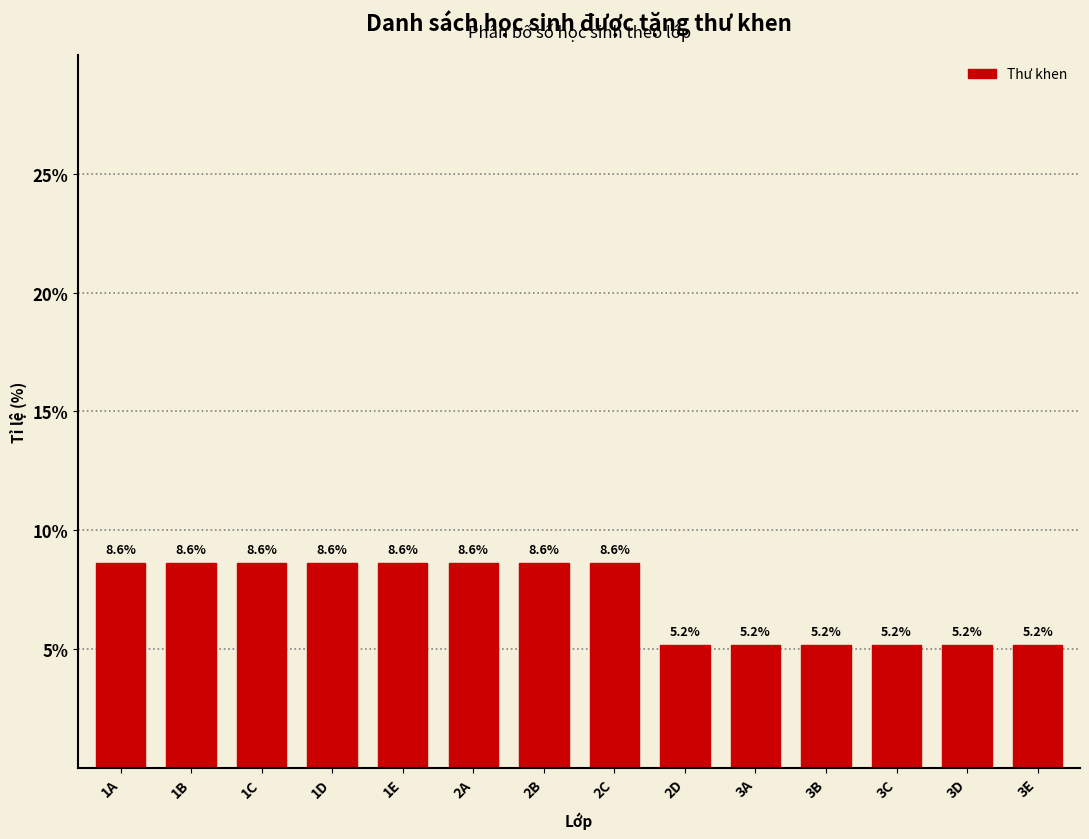

Reading left to right, list all the values displayed in this chart.

8.6	8.6	8.6	8.6	8.6	8.6	8.6	8.6	5.2	5.2	5.2	5.2	5.2	5.2